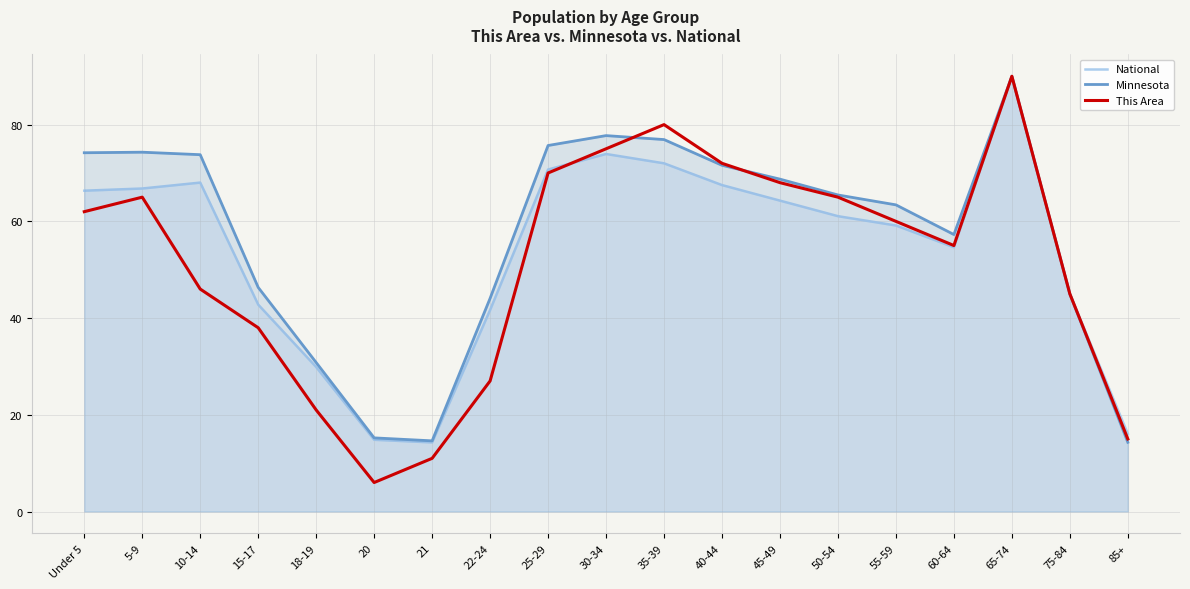

At which category does This Area reach its first local valley?

20